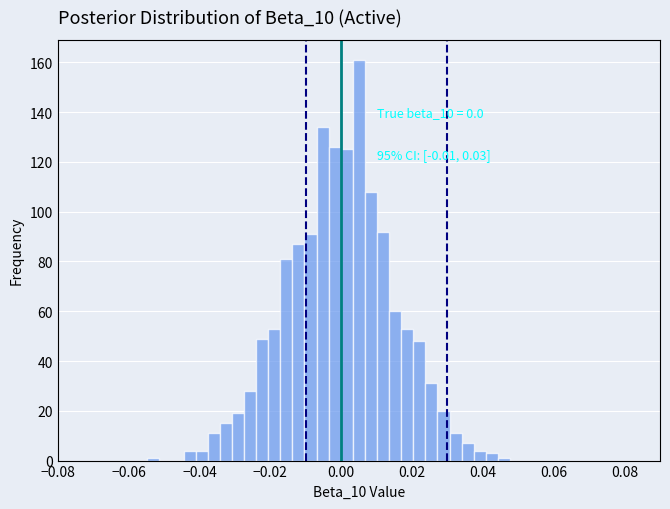

Around what value on the x-axis is the tallest bar? Give the approximate position of its centre, as read against the axis.

0.006